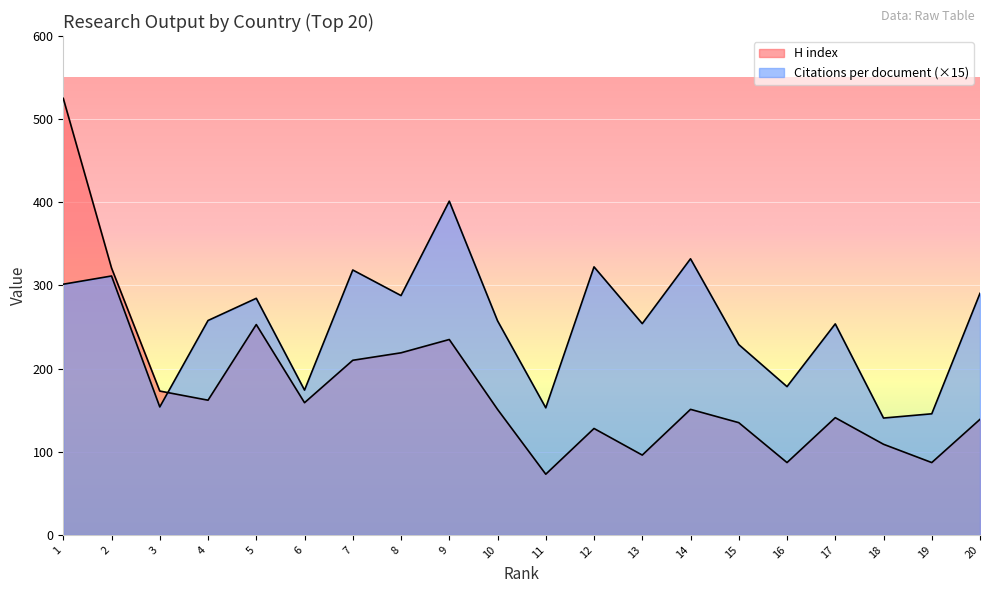

Is it true that Citations per document equals 435.3 at 12?

False